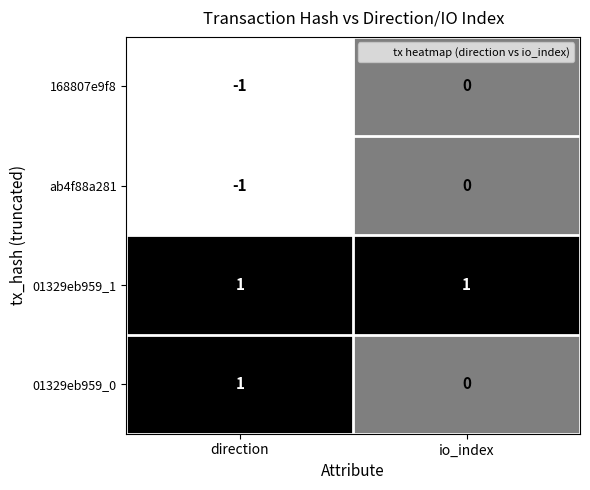

At which category is the sum across all series the highest?

io_index